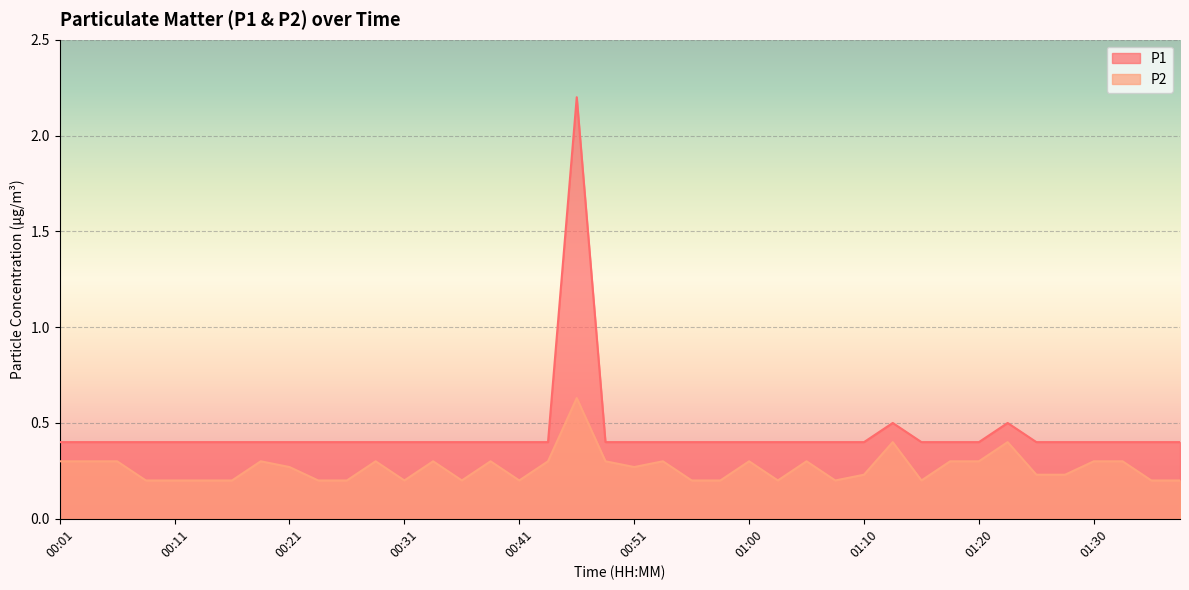

Which has a higher value, 01:10 or 01:25?

01:10